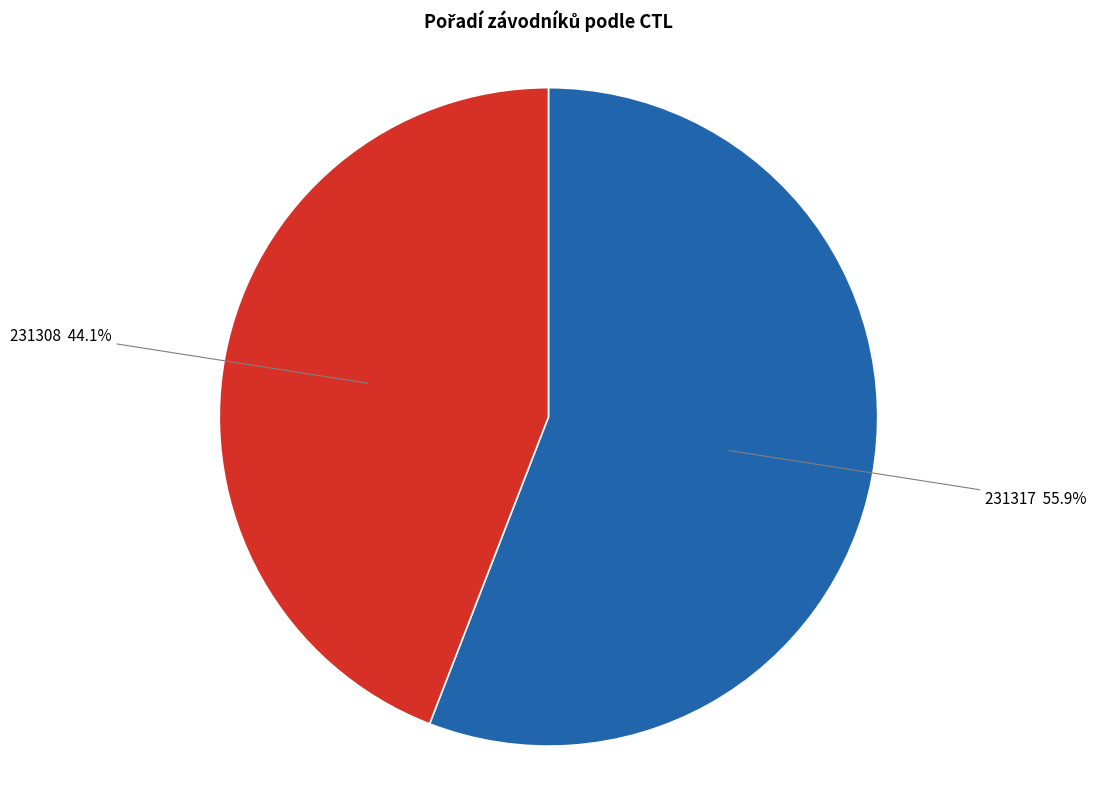

Is there any slice that represents more than half of the pie?

Yes